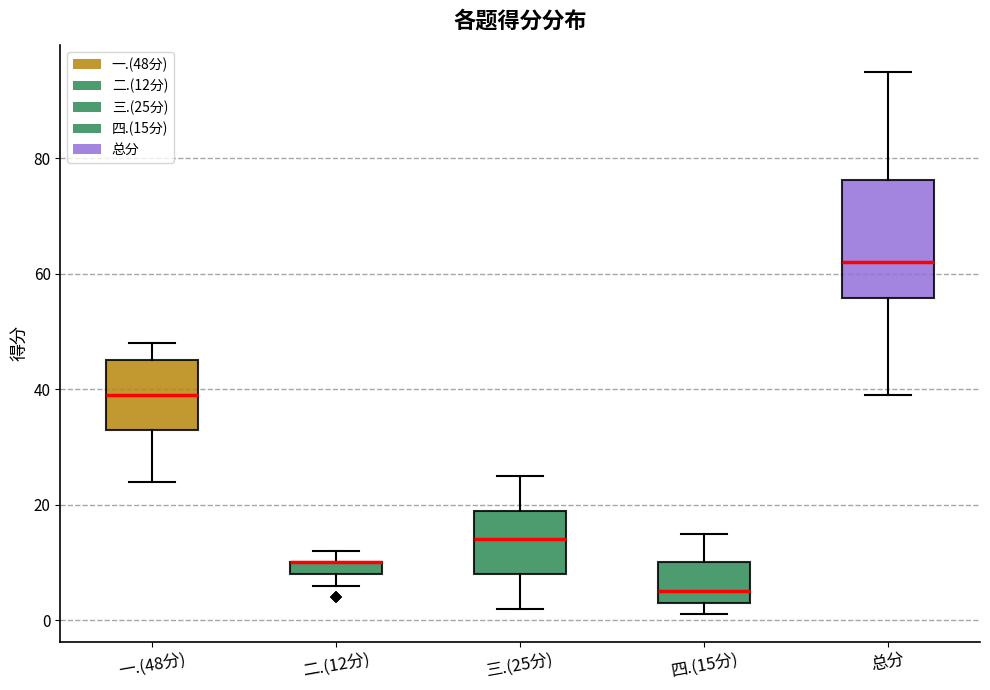

Where is the lower edge of the box for 二.(12分) on the y-axis? The values are not printed on the chart, so give them approximately, as read against the axis.

8